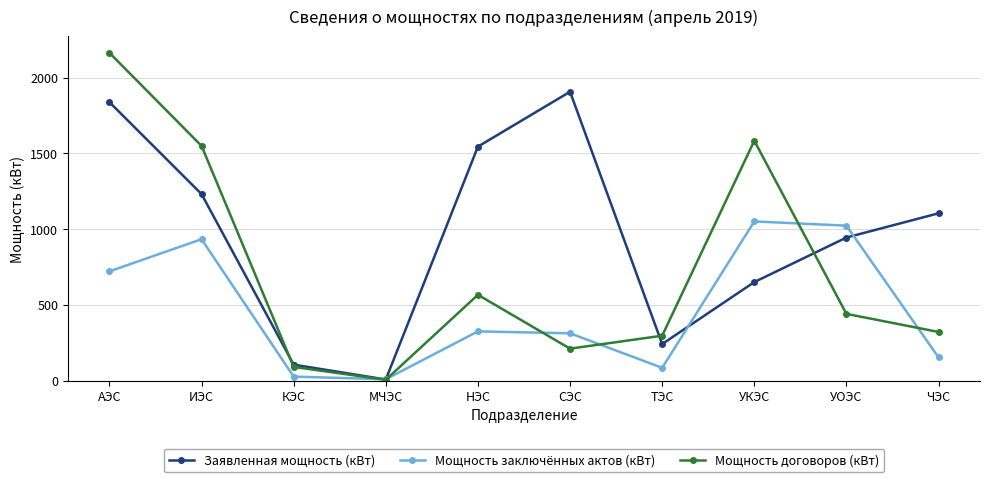

What is the sum of the Мощность заключённых актов (кВт) values at УОЭС and ТЭС?

1106.5